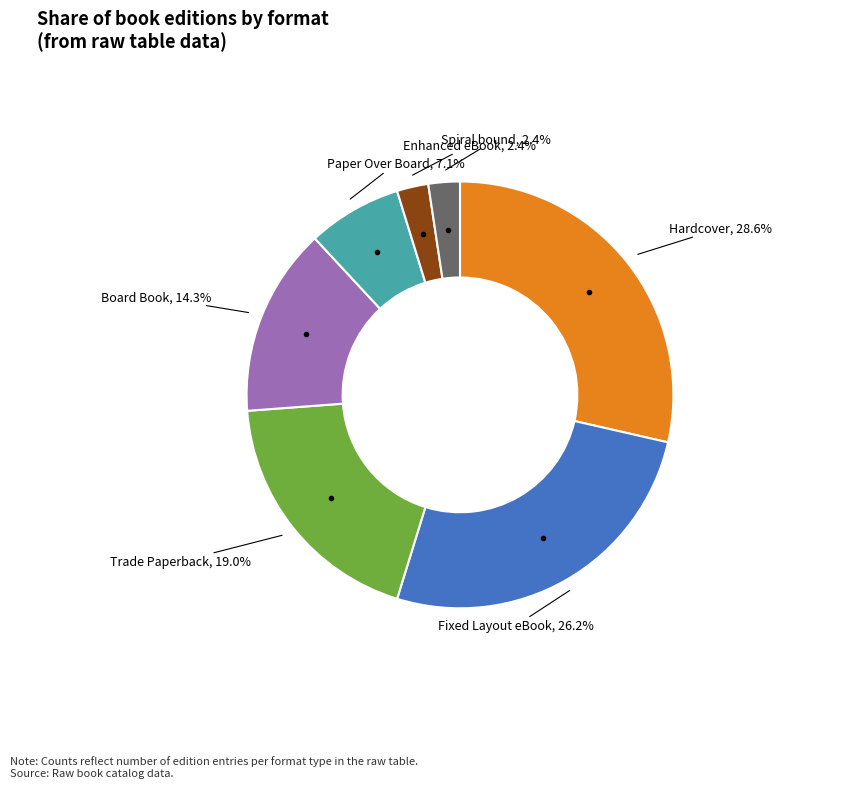

What portion of the pie excludes Board Book?

85.7%